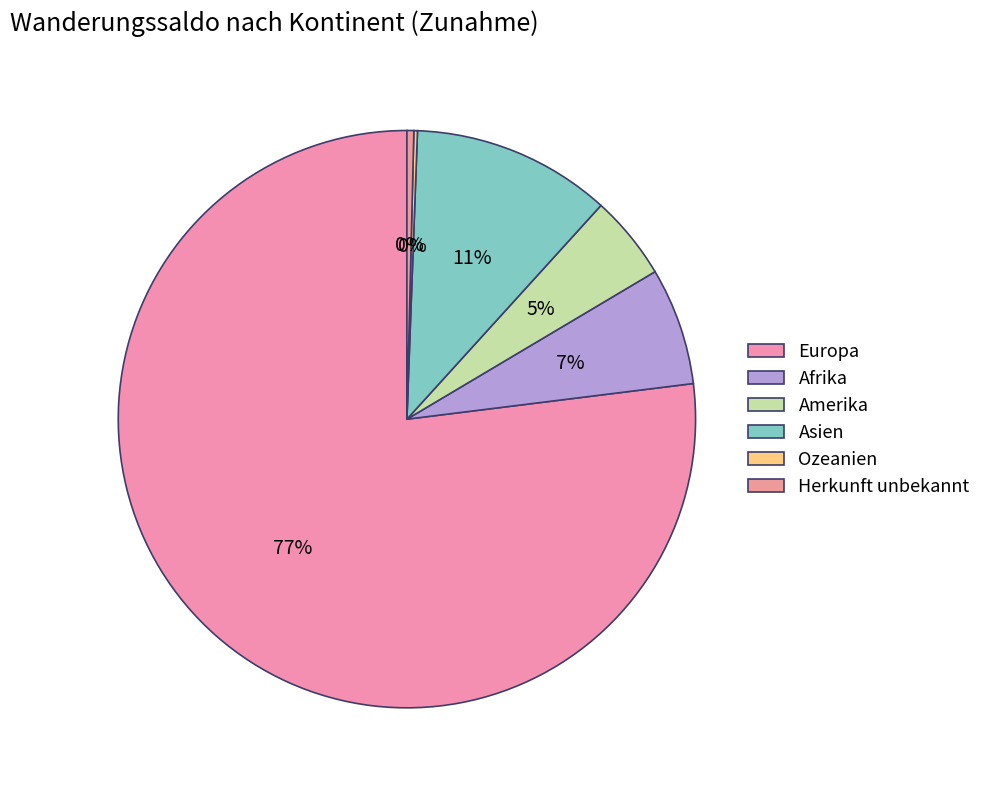

Rank the categories by value from lowest to highest.

Ozeanien, Herkunft unbekannt, Amerika, Afrika, Asien, Europa